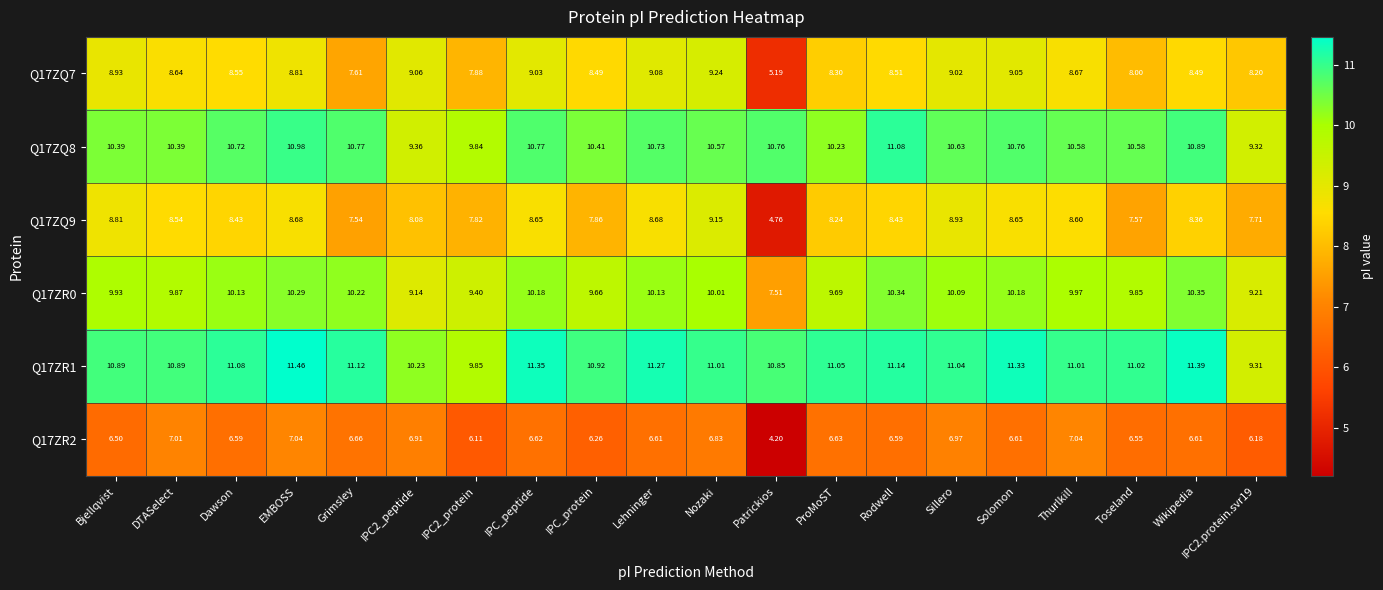

At which label does Q17ZQ9 reach its peak?

Nozaki